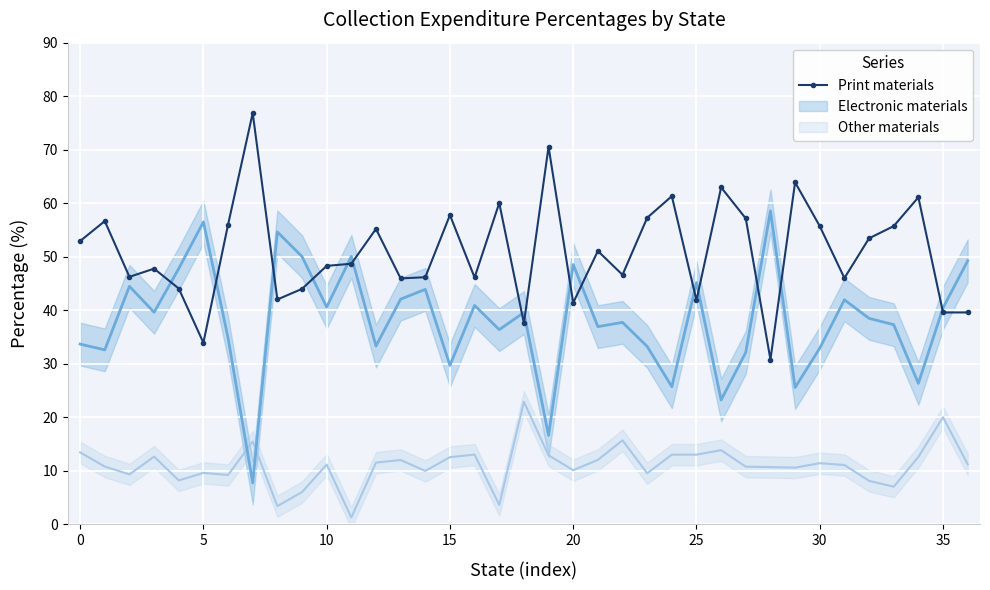

What is the minimum value for Print materials?

30.8